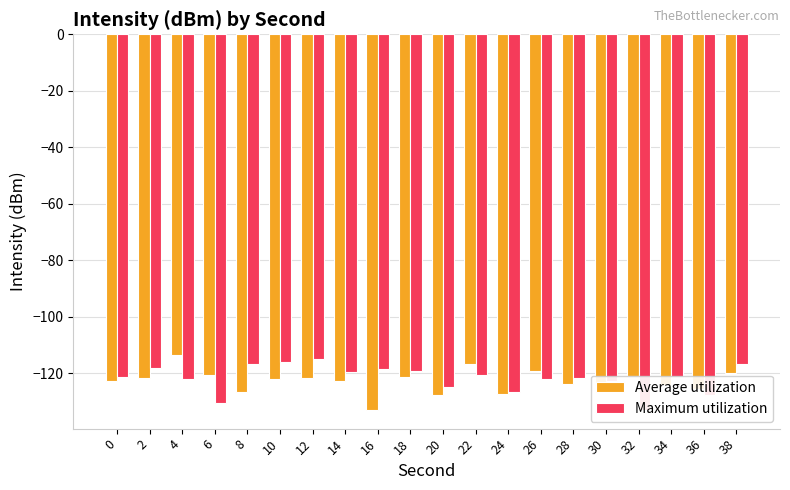

What is the average value of the Average utilization series?

-122.9